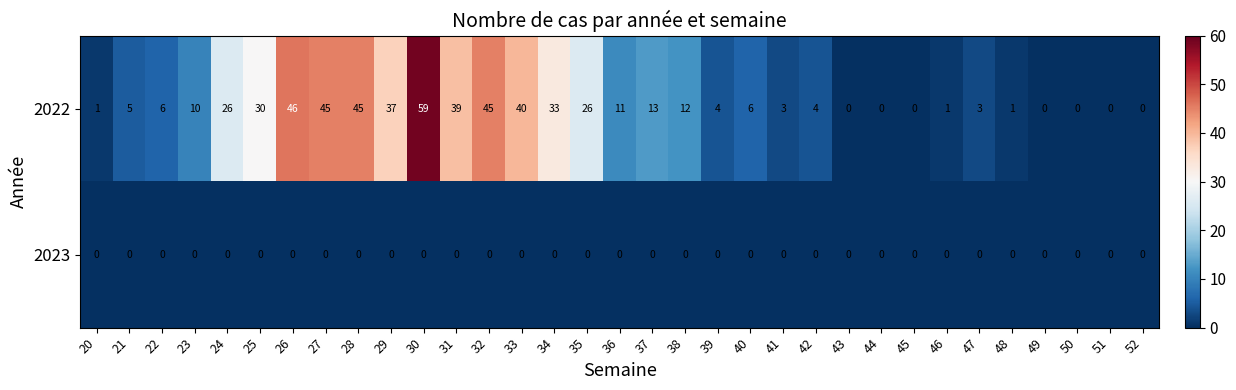

Is it true that 2023 equals 0 at 37?

True